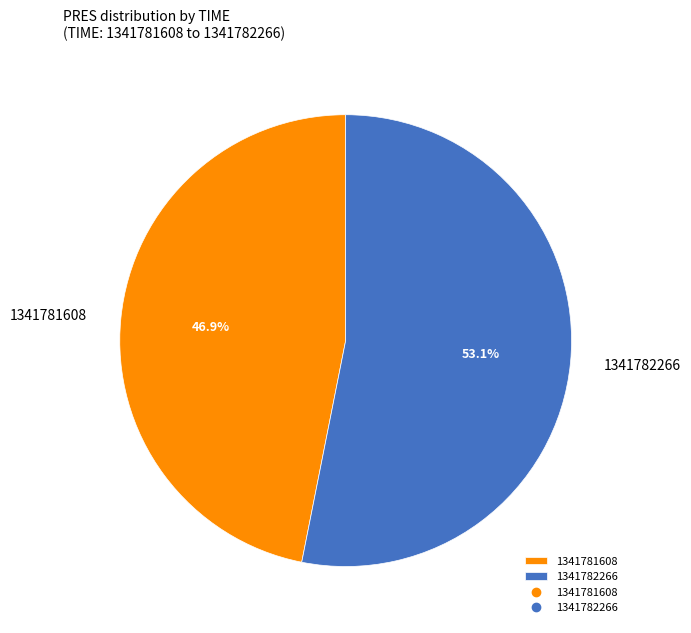

How many segments does this pie chart have?

2